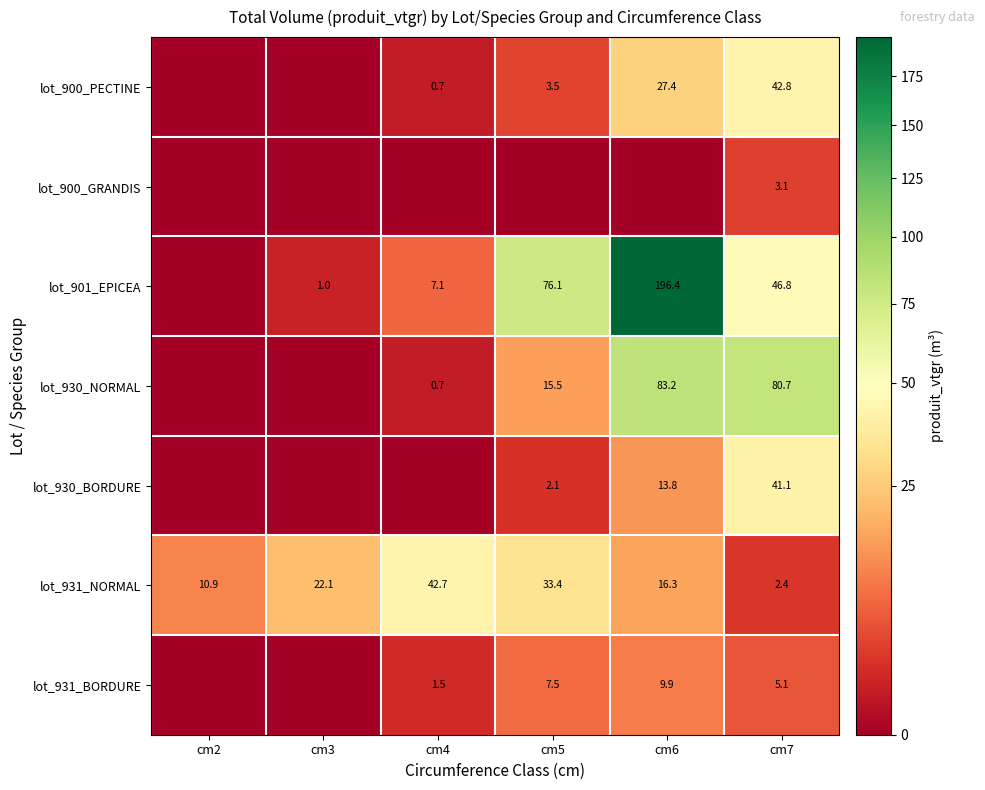

What is the total value across all series at cm7?

222.0